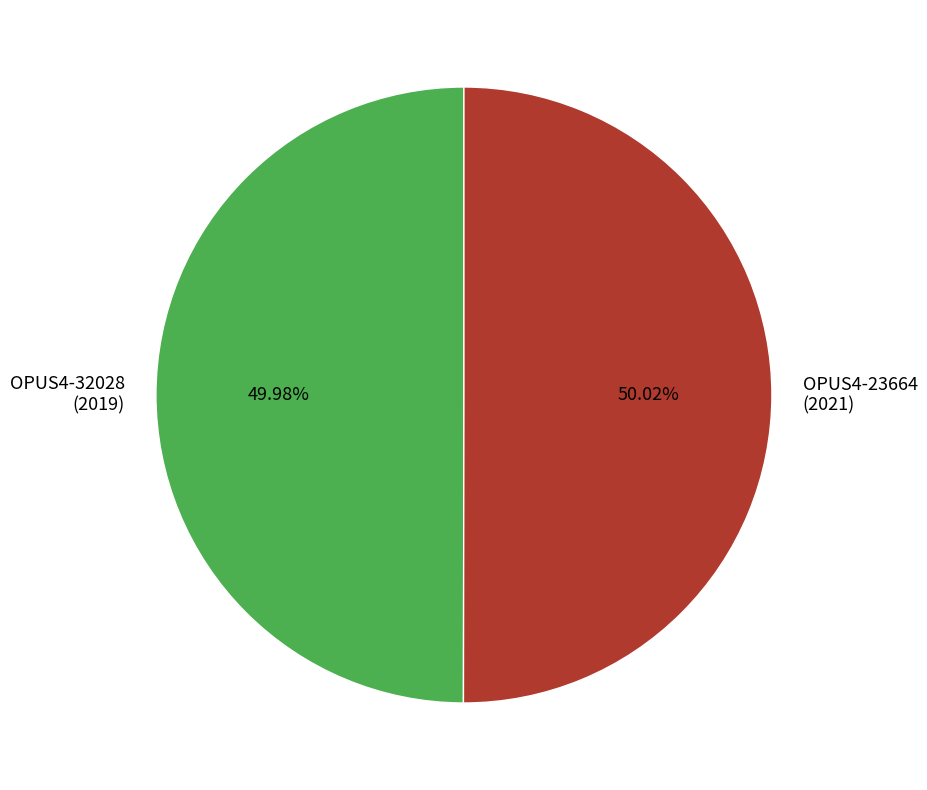

Approximately how many times larger is the value at OPUS4-23664 compared to OPUS4-32028?

1.0